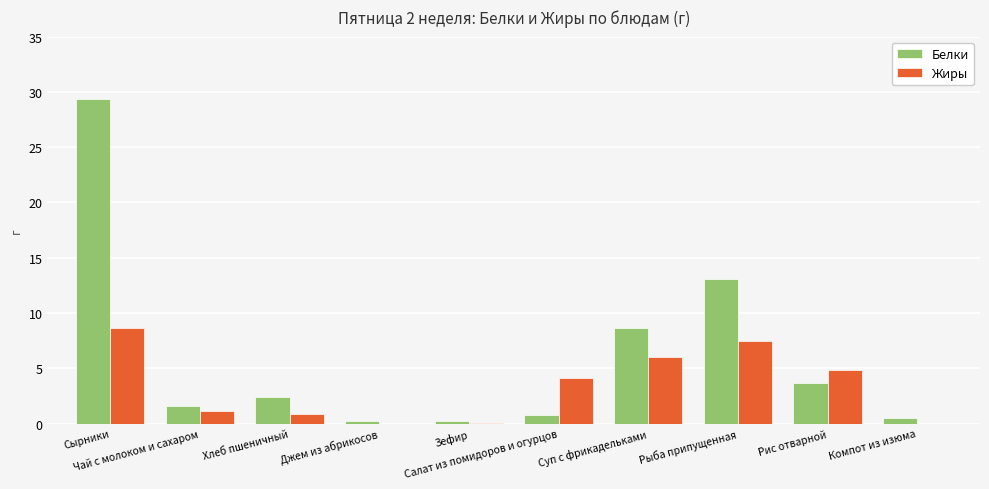

Between Зефир and Рис отварной, which series saw the biggest shift?

Жиры